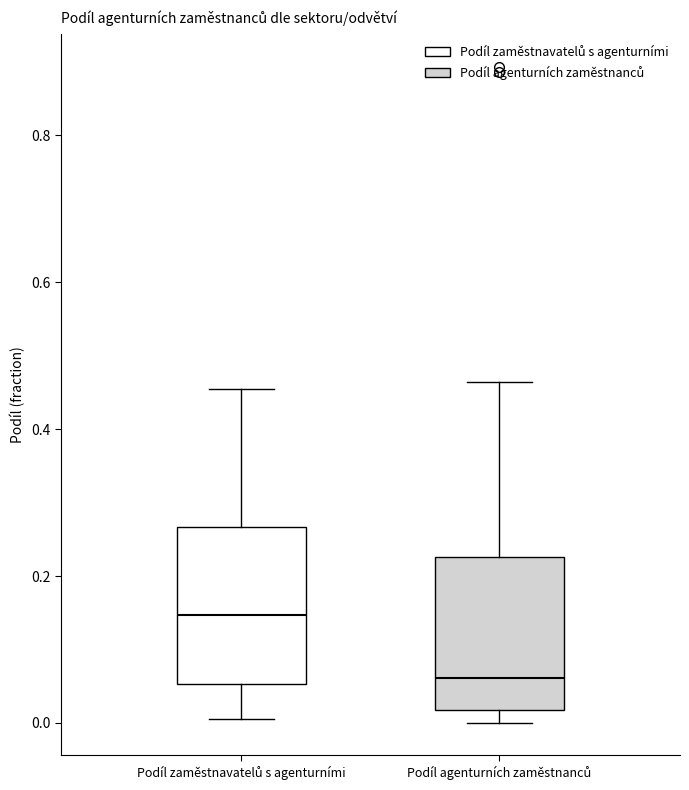

Which box's median line is the lowest?

Podíl agenturních zaměstnanců